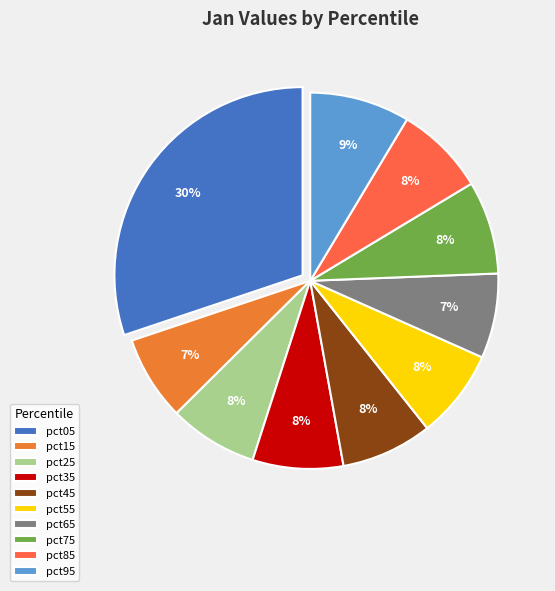

Count the number of slices in the pie.

10